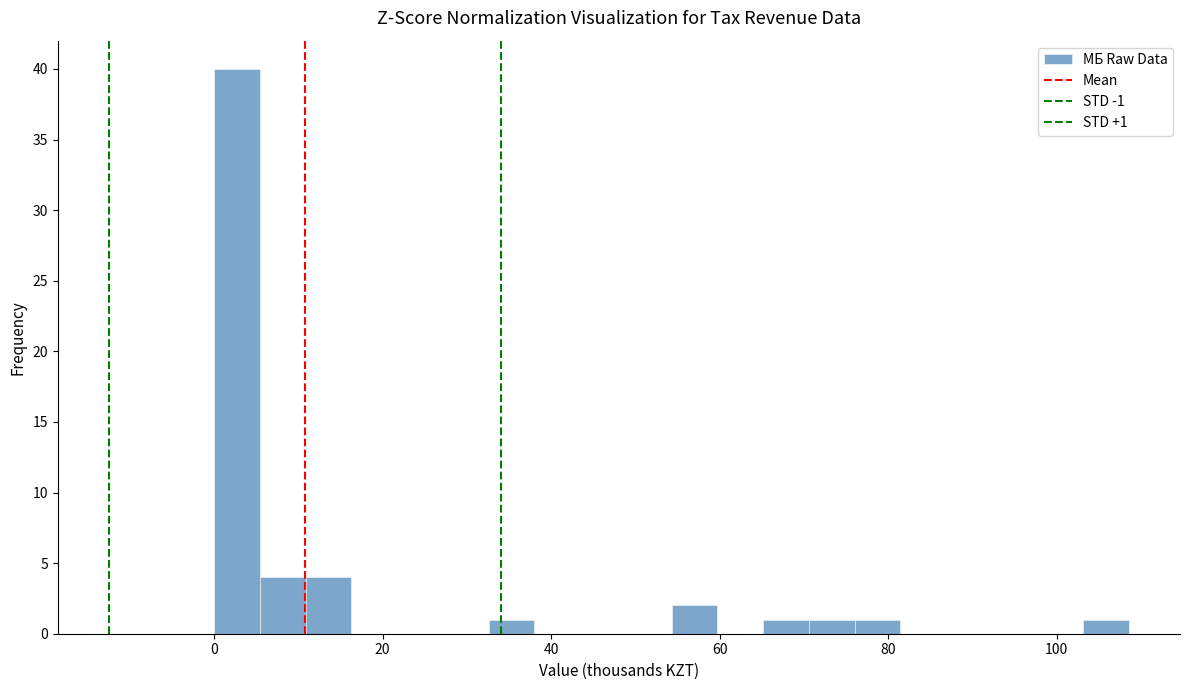

Around what value on the x-axis is the tallest bar? Give the approximate position of its centre, as read against the axis.

2